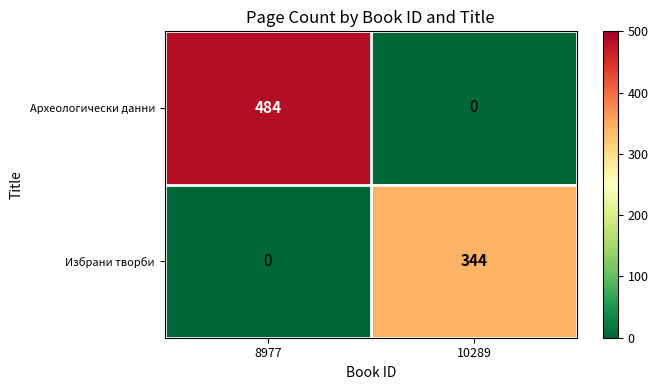

List the series in order of their peak value, highest first.

Археологически данни, Избрани творби